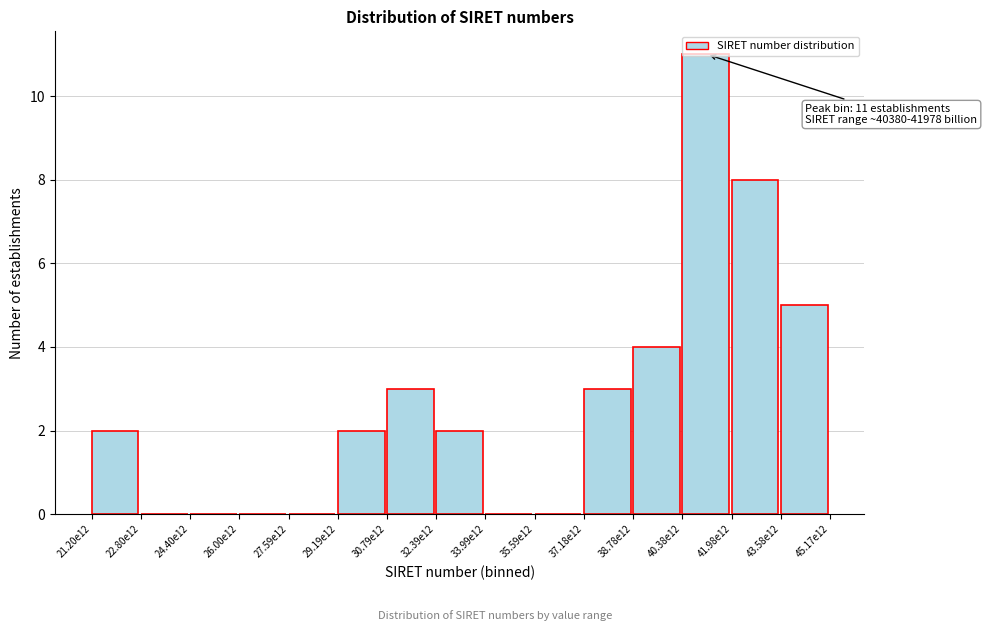

What is the greatest value displayed?

11